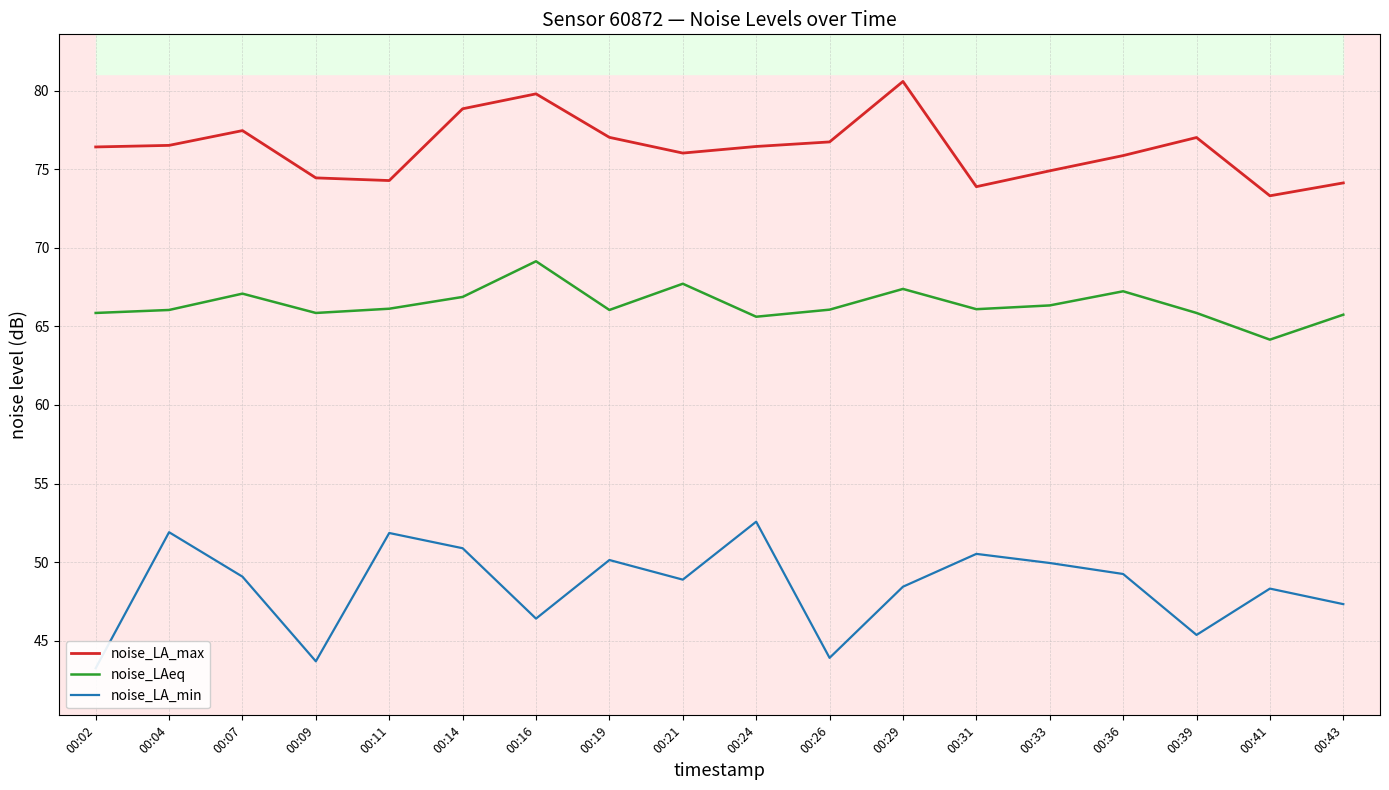

True or false: noise_LA_min has a value of 27.3 at 00:11.

False